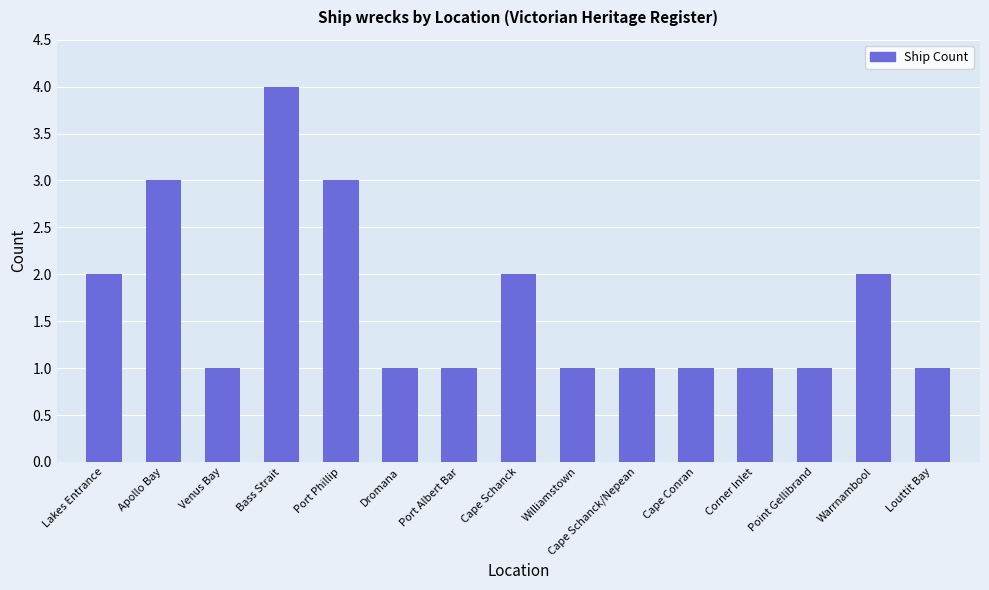

The chart shows a value of 4 at Apollo Bay. True or false?

False